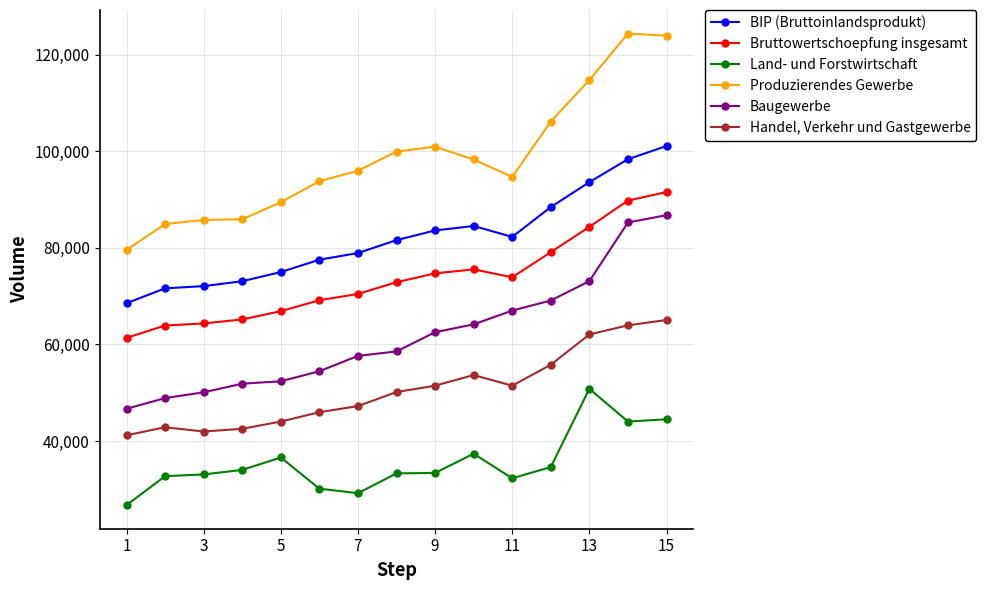

What is the value of the Bruttowertschoepfung insgesamt point at the 8th from the left?

72877